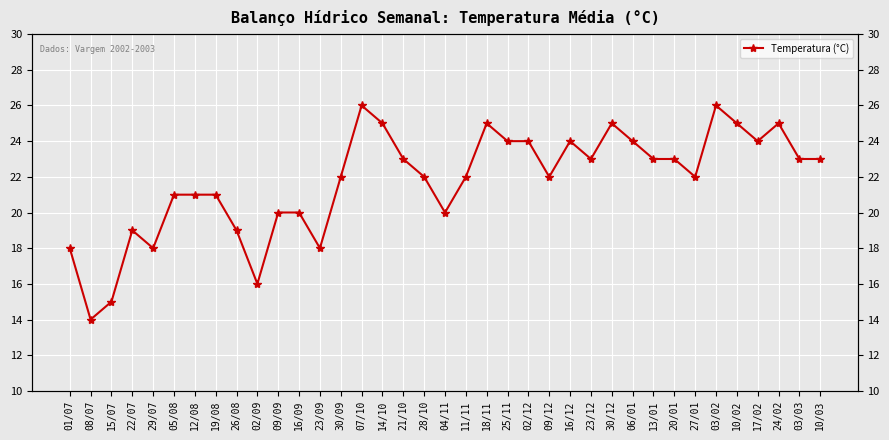

The chart shows a value of 32 at 25/11. True or false?

False